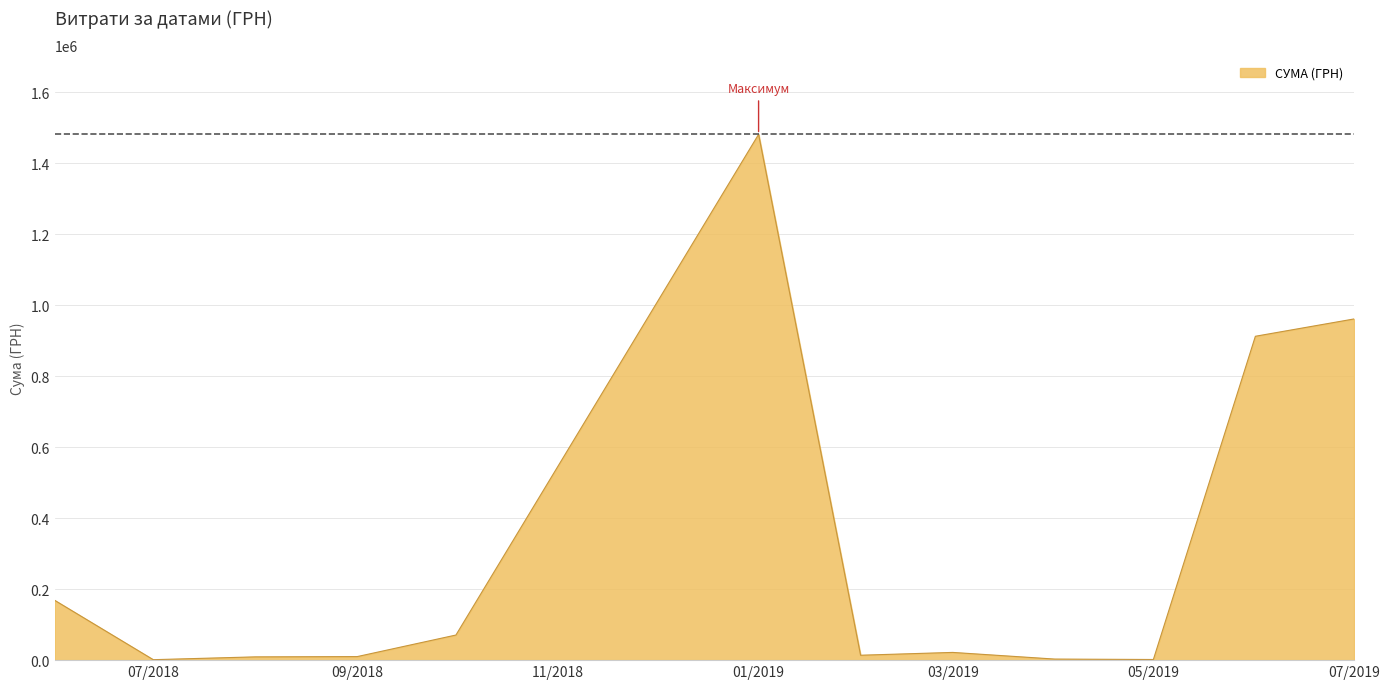

What is the maximum value shown in the chart?

1480713.3